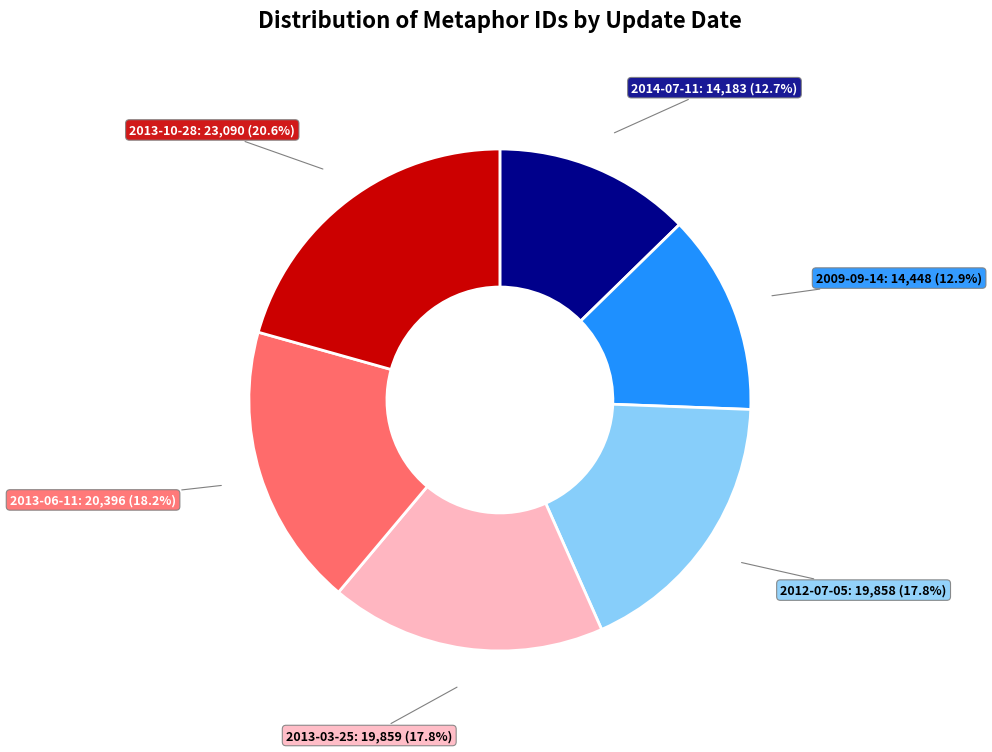

Is it true that 2014-07-11 is 23% of the pie?

False